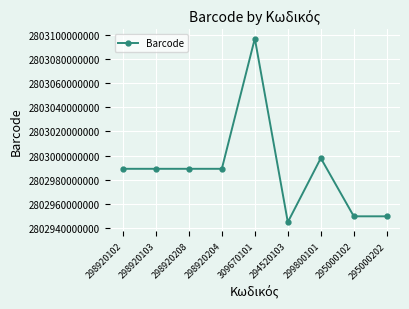

True or false: the data shows 765223372176 at 295000202.

False